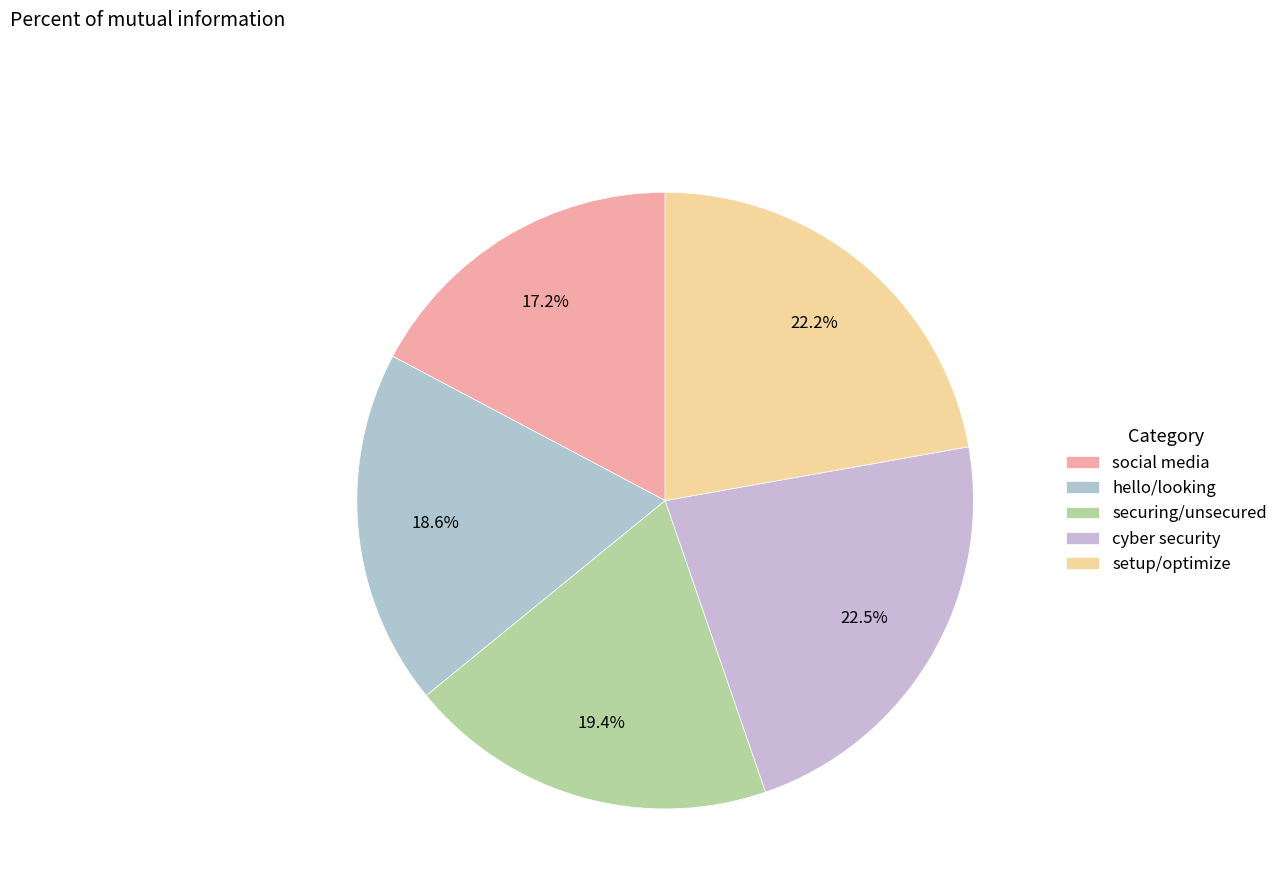

To the nearest percent, what percentage of the pie is hello/looking?

19%